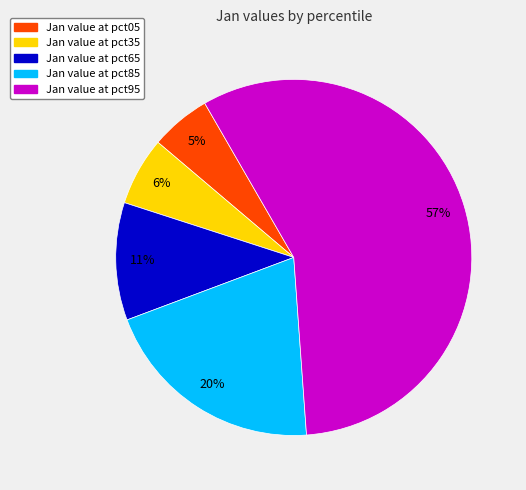

Is there any slice that represents more than half of the pie?

Yes